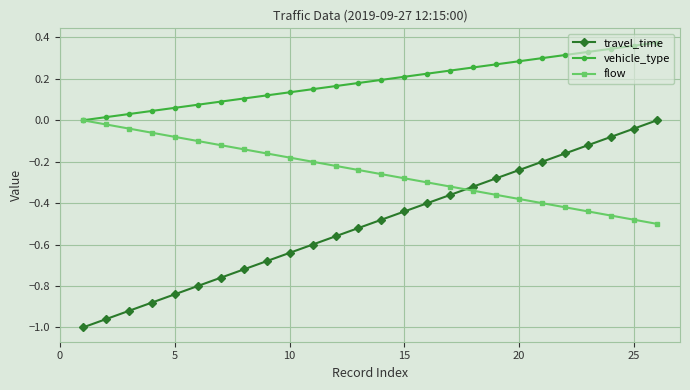

Which series has the largest range (max minus min)?

travel_time